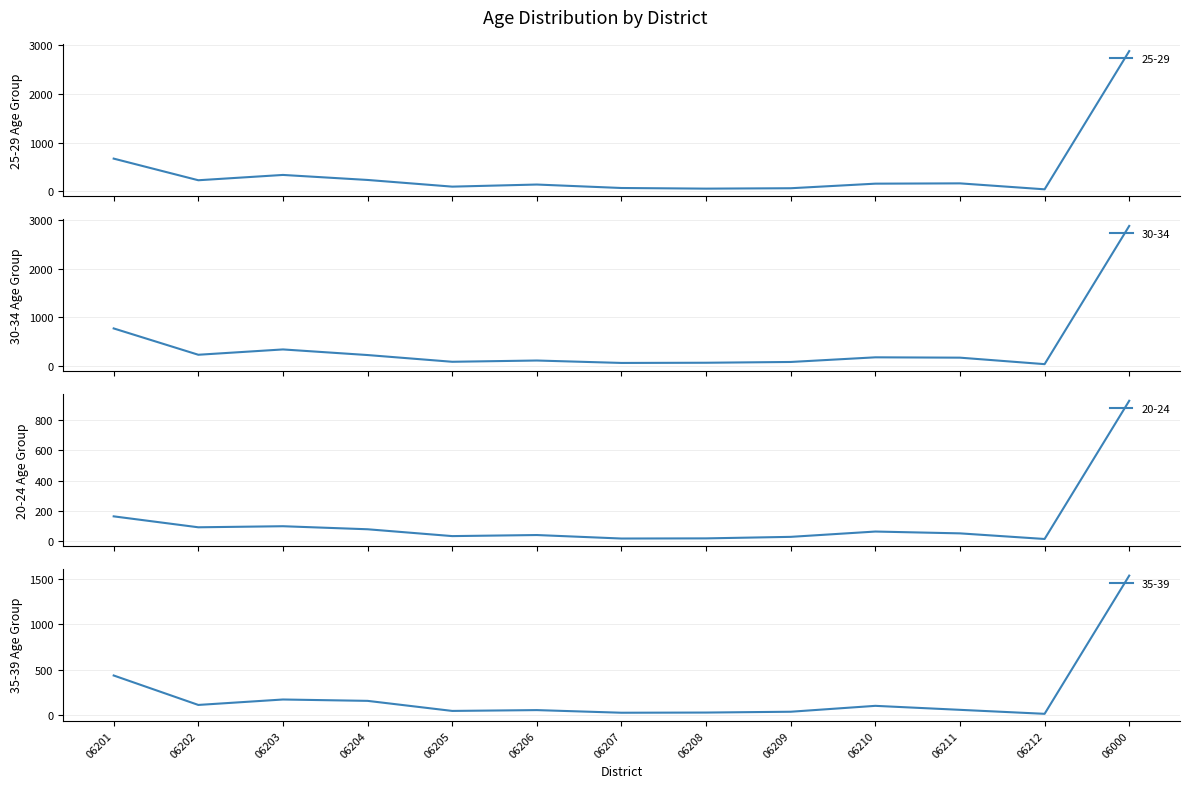

True or false: 20-24 has a value of 19 at 06208.

True